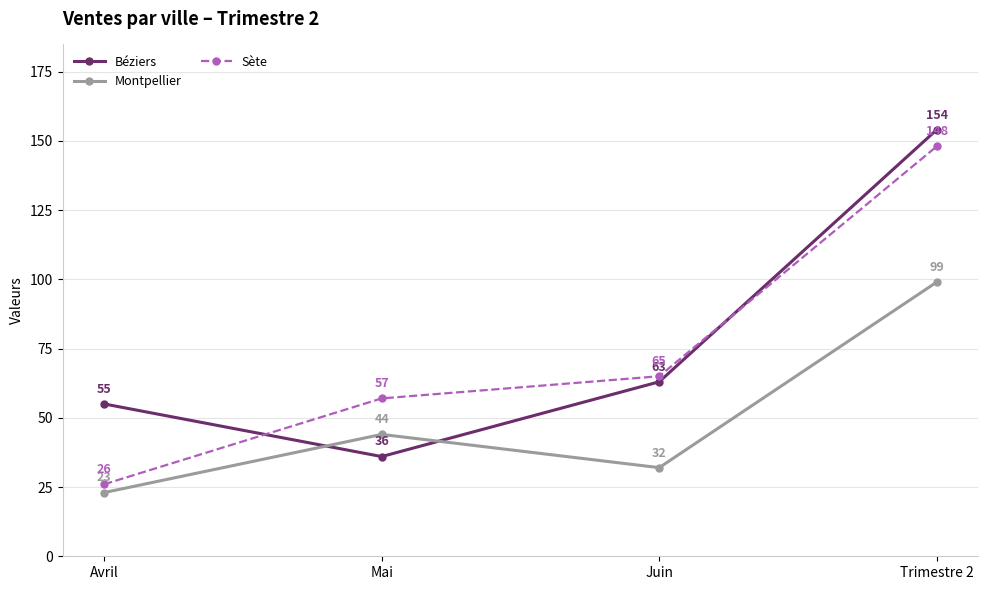

What position from the left is Trimestre 2?

4